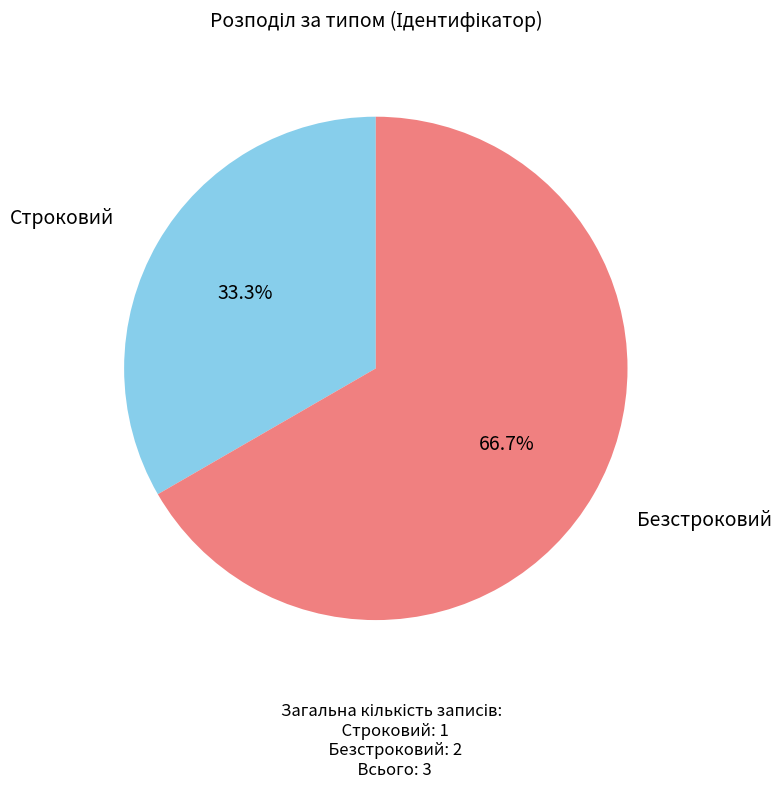

To the nearest percent, what is the difference between the largest and smallest slice percentages?

33%